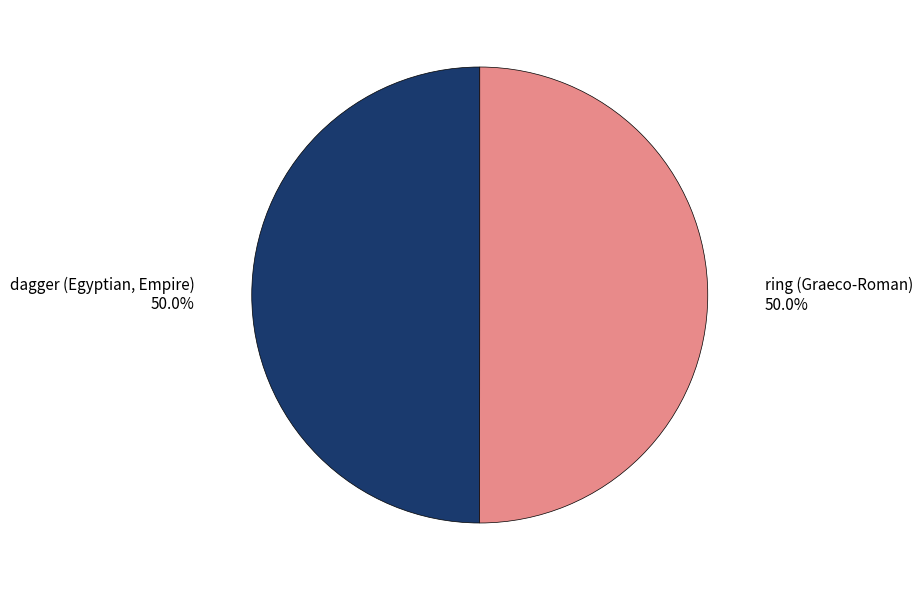

What percentage is the dagger (Egyptian, Empire) slice, to the nearest percent?

50%